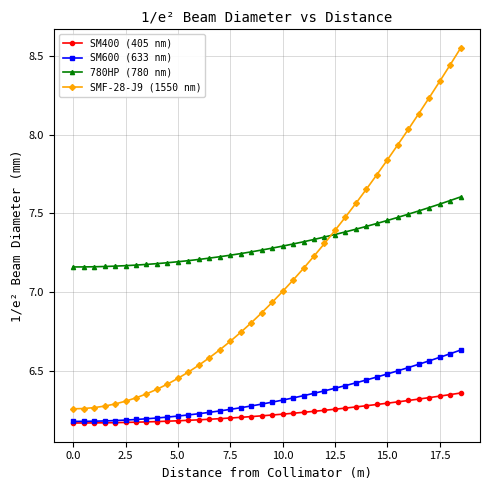

True or false: SMF-28-J9 (1550 nm) and SM400 (405 nm) cross at least once.

False